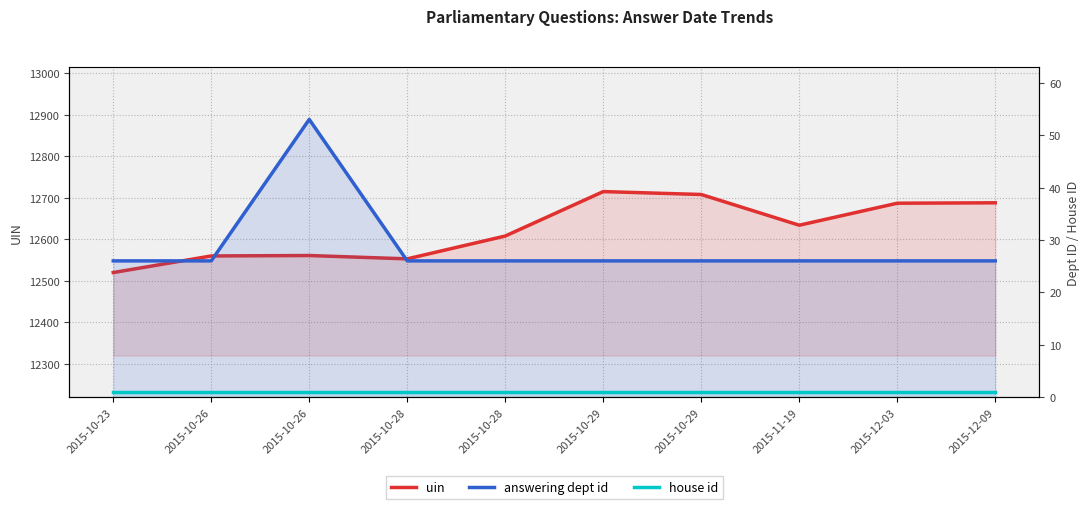

Which label corresponds to the largest value in the chart?

2015-10-29